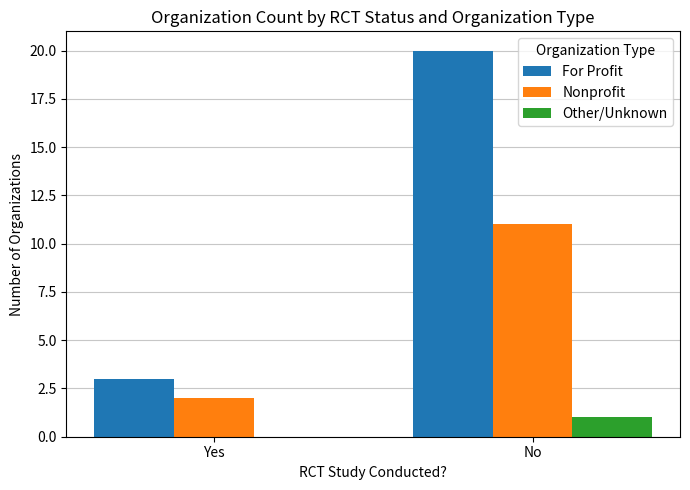

Where is Nonprofit nearest to the value 6?

Yes